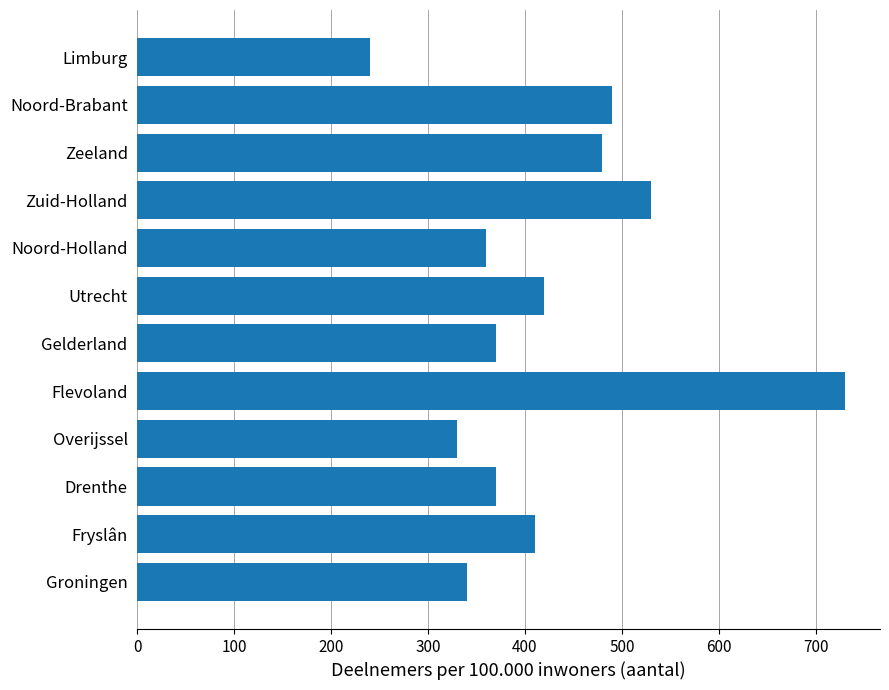

What is the approximate value at Fryslân, to the nearest 10?

410